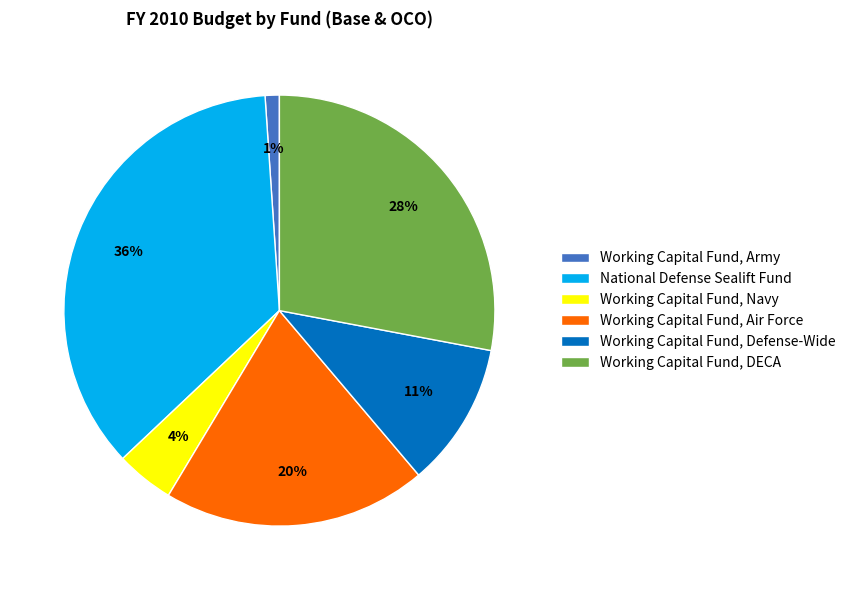

Is there any slice that represents more than half of the pie?

No